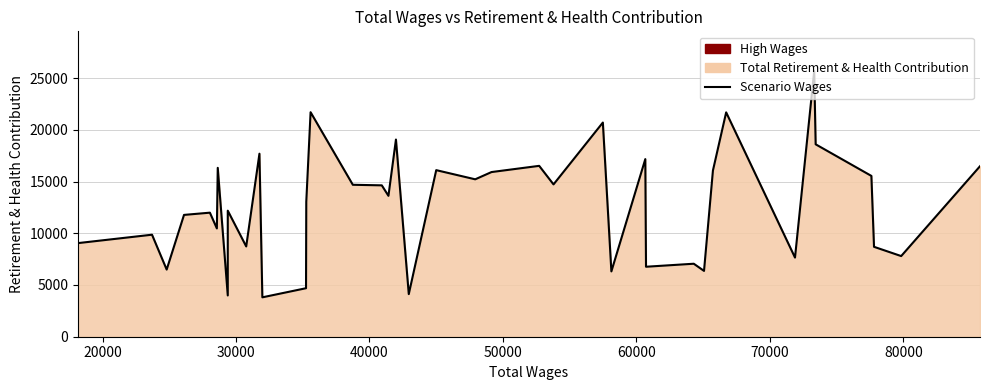

How many points are lower than both their immediate neighbors (excluding endpoints)?

14